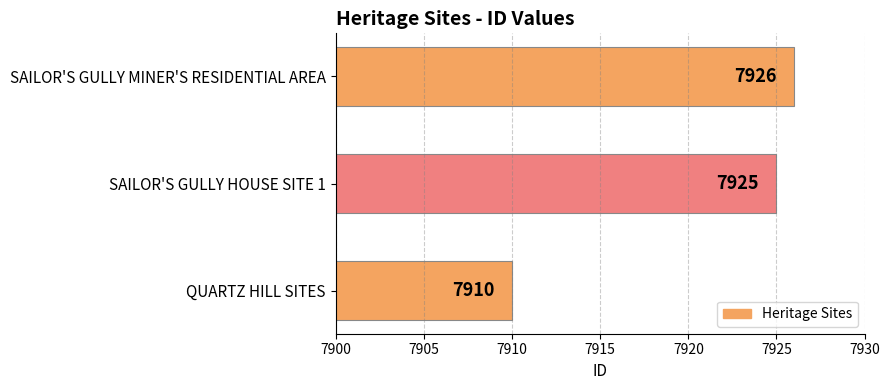

What is the minimum value shown in the chart?

7910